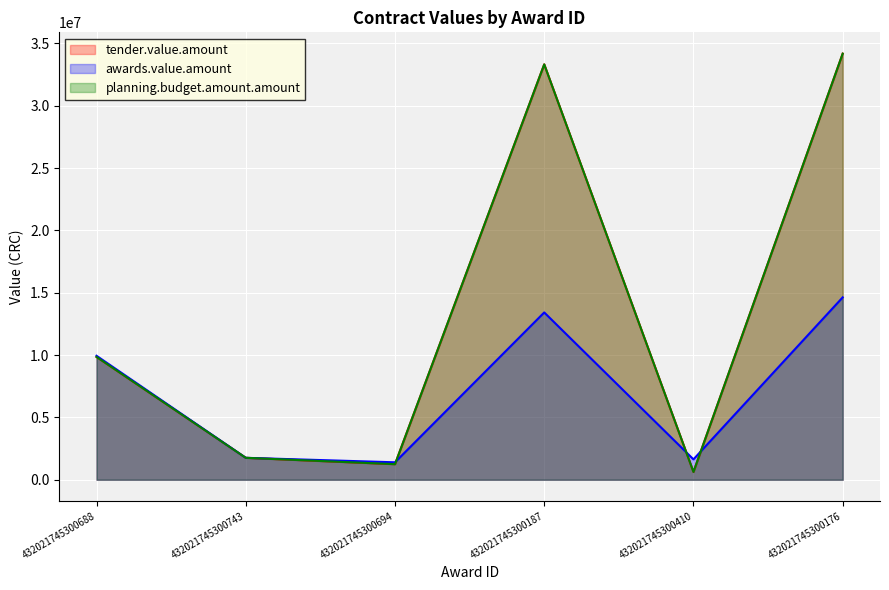

How many lines are shown in the chart?

3